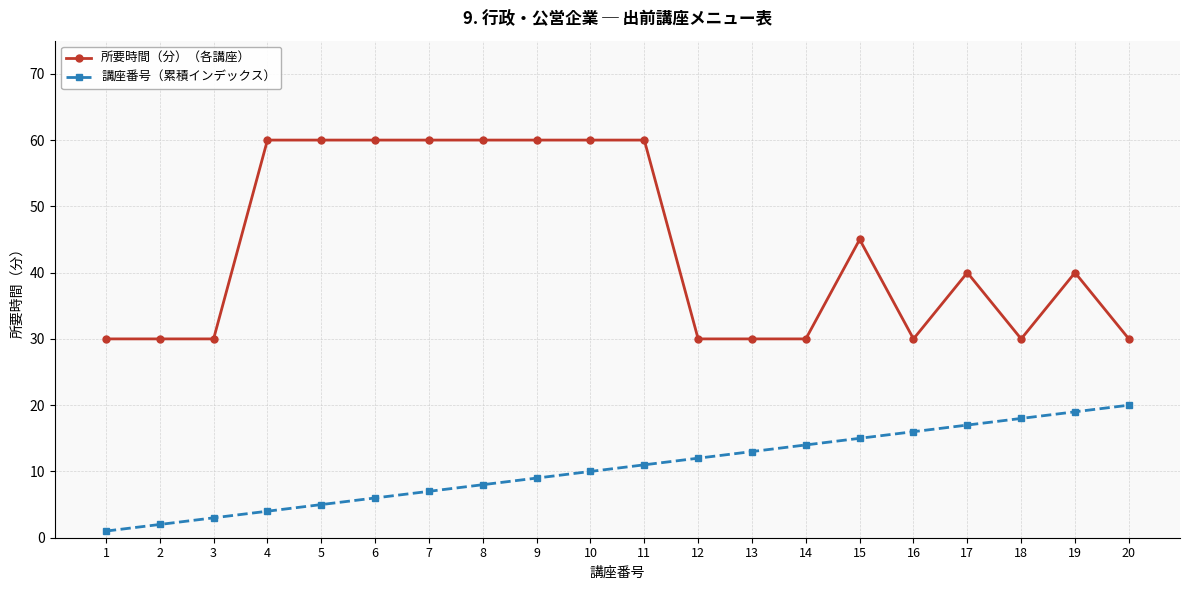

Reading left to right, list all the values displayed in this chart.

所要時間（分）（各講座）: 30	30	30	60	60	60	60	60	60	60	60	30	30	30	45	30	40	30	40	30
講座番号（累積インデックス）: 1	2	3	4	5	6	7	8	9	10	11	12	13	14	15	16	17	18	19	20